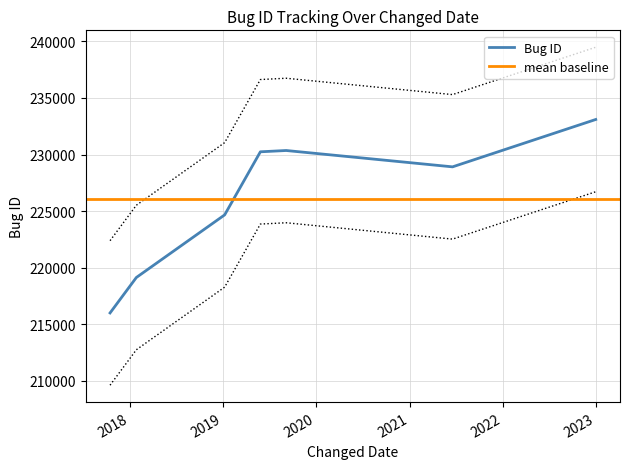

What is the label of the 7th point from the right?

2017-10-15